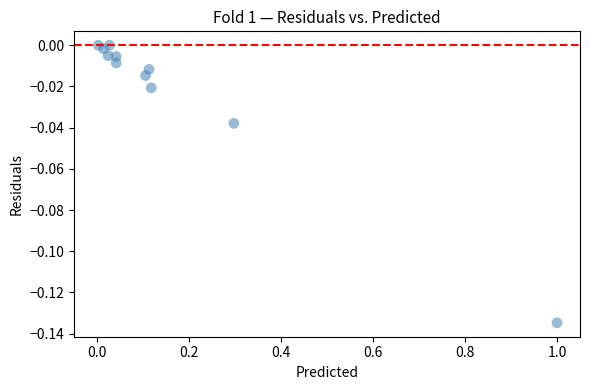

What is the range of X values (max minus min)?

1.0